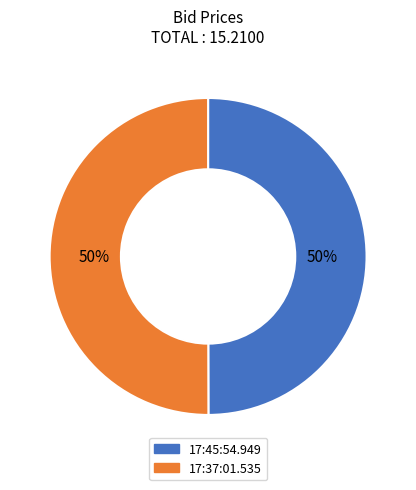

To the nearest percent, what is the average slice percentage?

50%